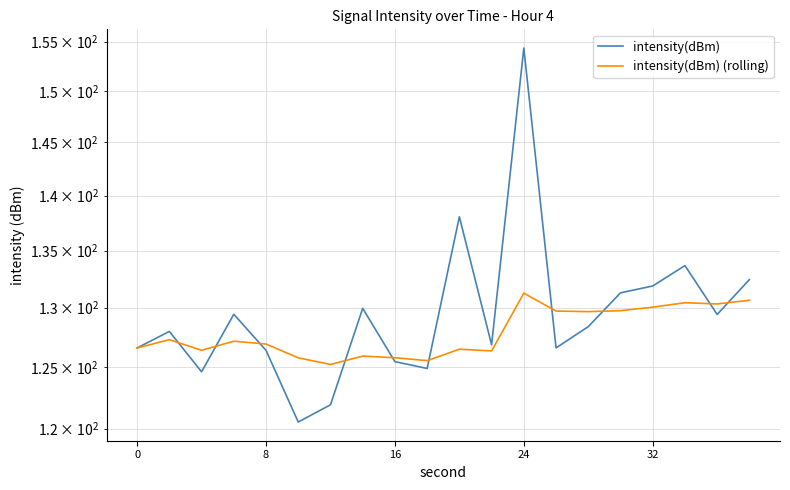

At how many categories does at least one series exceed 129?

11